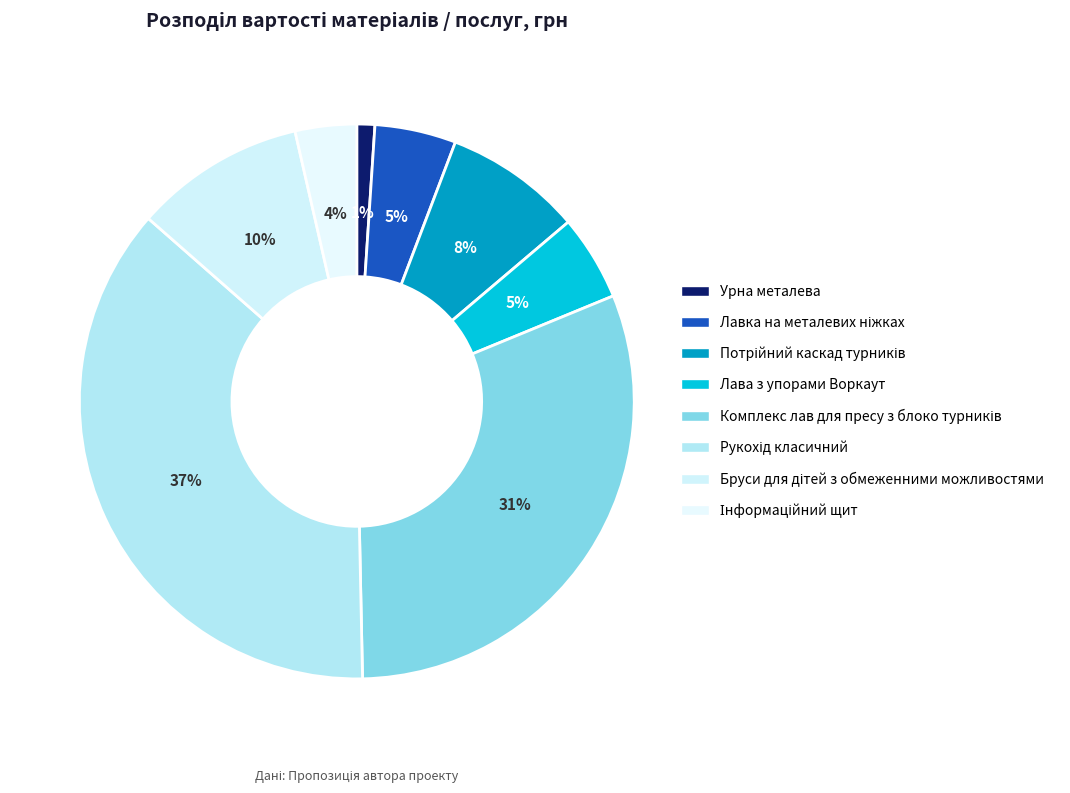

To the nearest percent, what is the average slice percentage?

12%